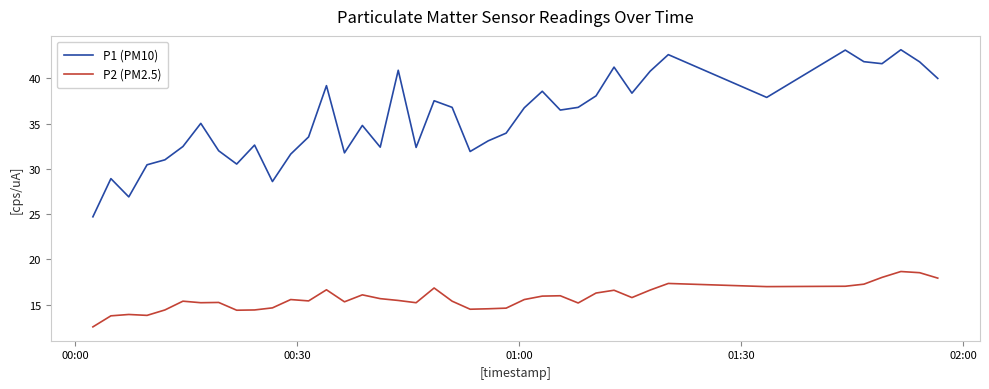

What is the lowest value of the P2 (PM2.5) series?

12.5